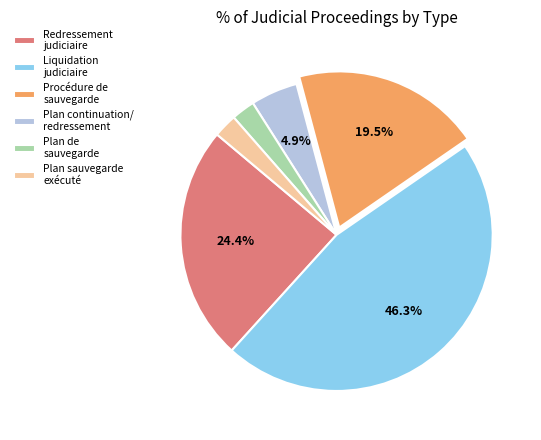

Do Redressement judiciaire and Plan continuation/ redressement together represent more than half of the pie?

No